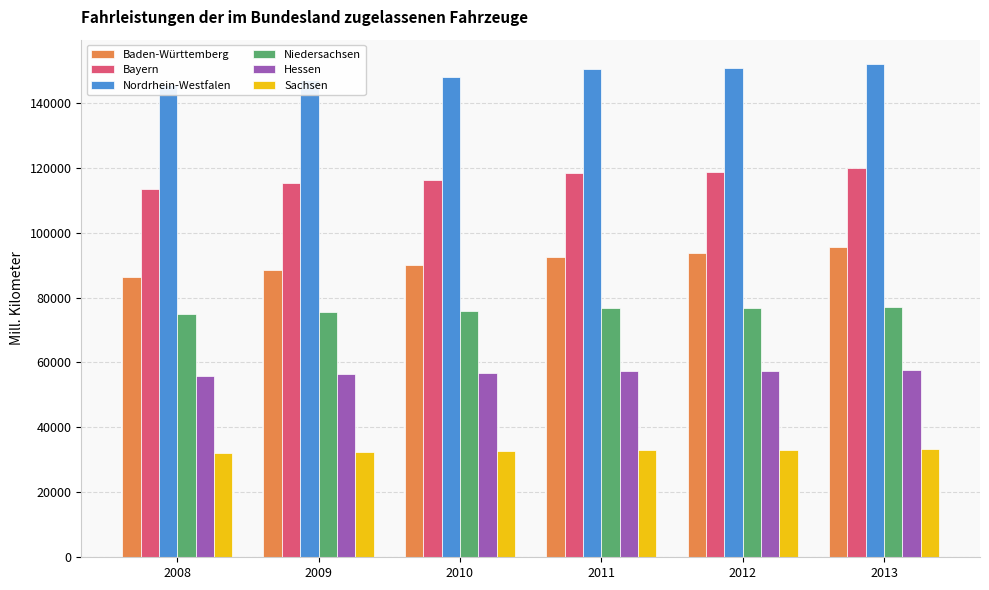

What is the maximum value for Nordrhein-Westfalen?

151827.9